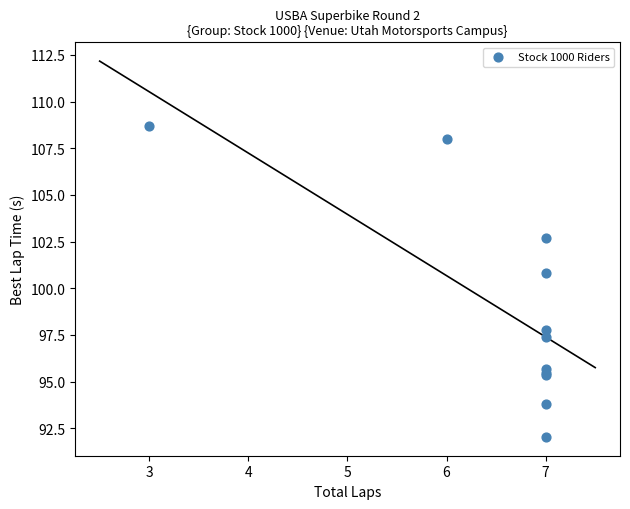

What Y value in the scatter plot is closest to 100?

100.8